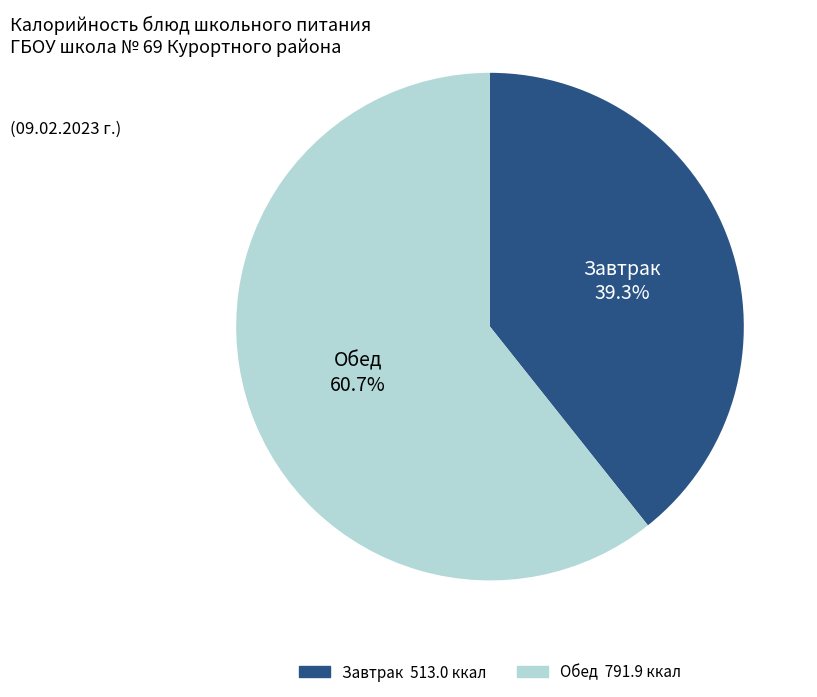

Does any single category account for the majority?

Yes